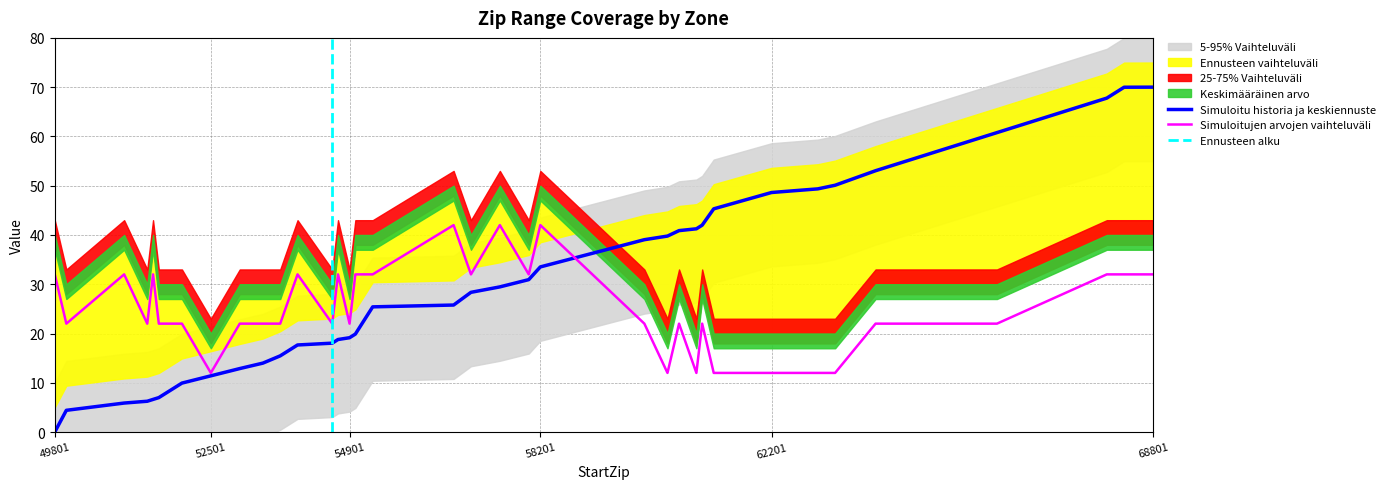

Which category has the lowest value in the Simuloitu historia ja keskiennuste series?

49801